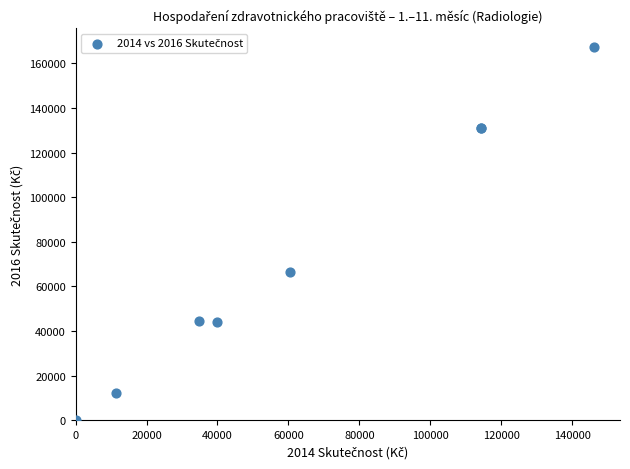

What Y value in the scatter plot is closest to 83624?

66474.9